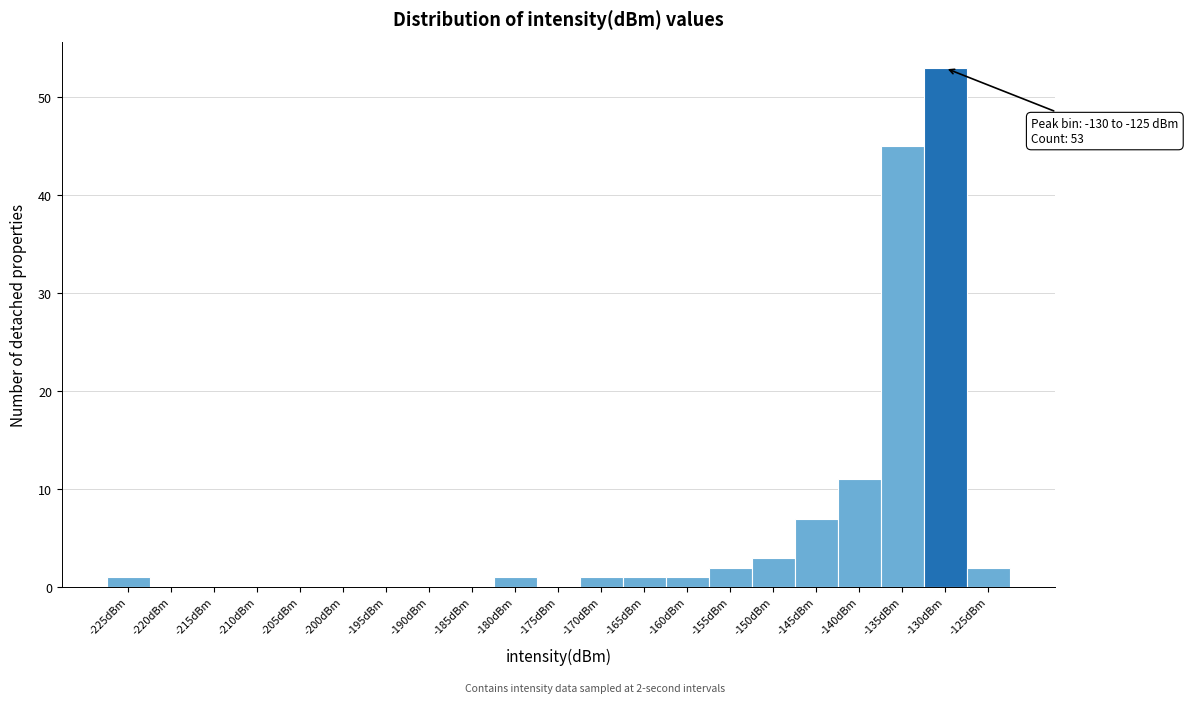

Reading right to left, list all the values displayed in this chart.

-125dBm=2	-130dBm=53	-135dBm=45	-140dBm=11	-145dBm=7	-150dBm=3	-155dBm=2	-160dBm=1	-165dBm=1	-170dBm=1	-175dBm=0	-180dBm=1	-185dBm=0	-190dBm=0	-195dBm=0	-200dBm=0	-205dBm=0	-210dBm=0	-215dBm=0	-220dBm=0	-225dBm=1